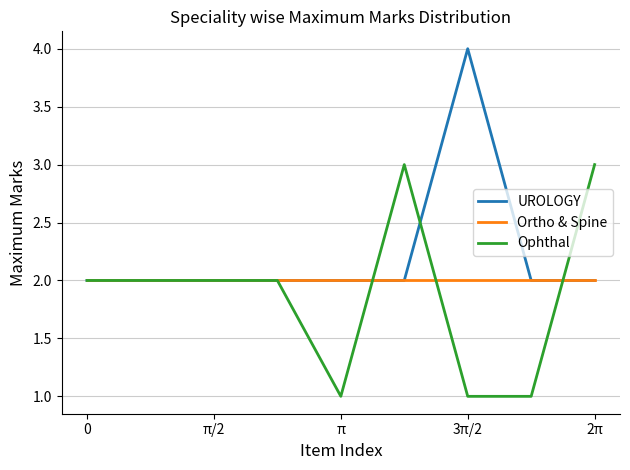

At which label does UROLOGY reach its peak?

3π/2